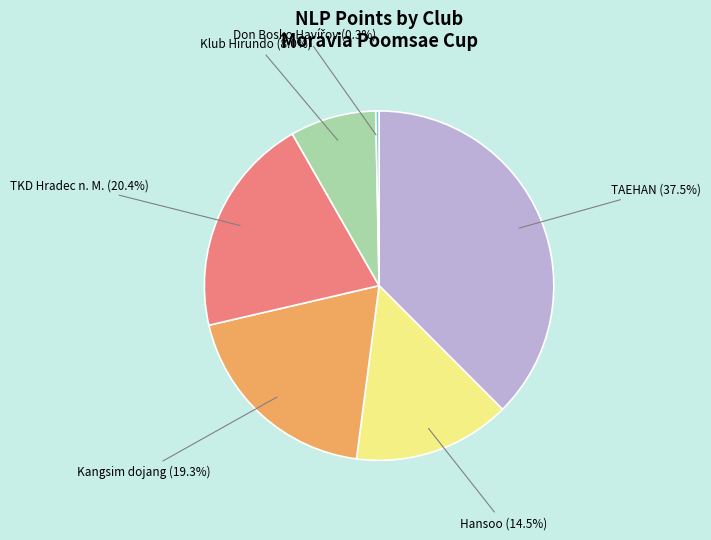

Does any single category account for the majority?

No